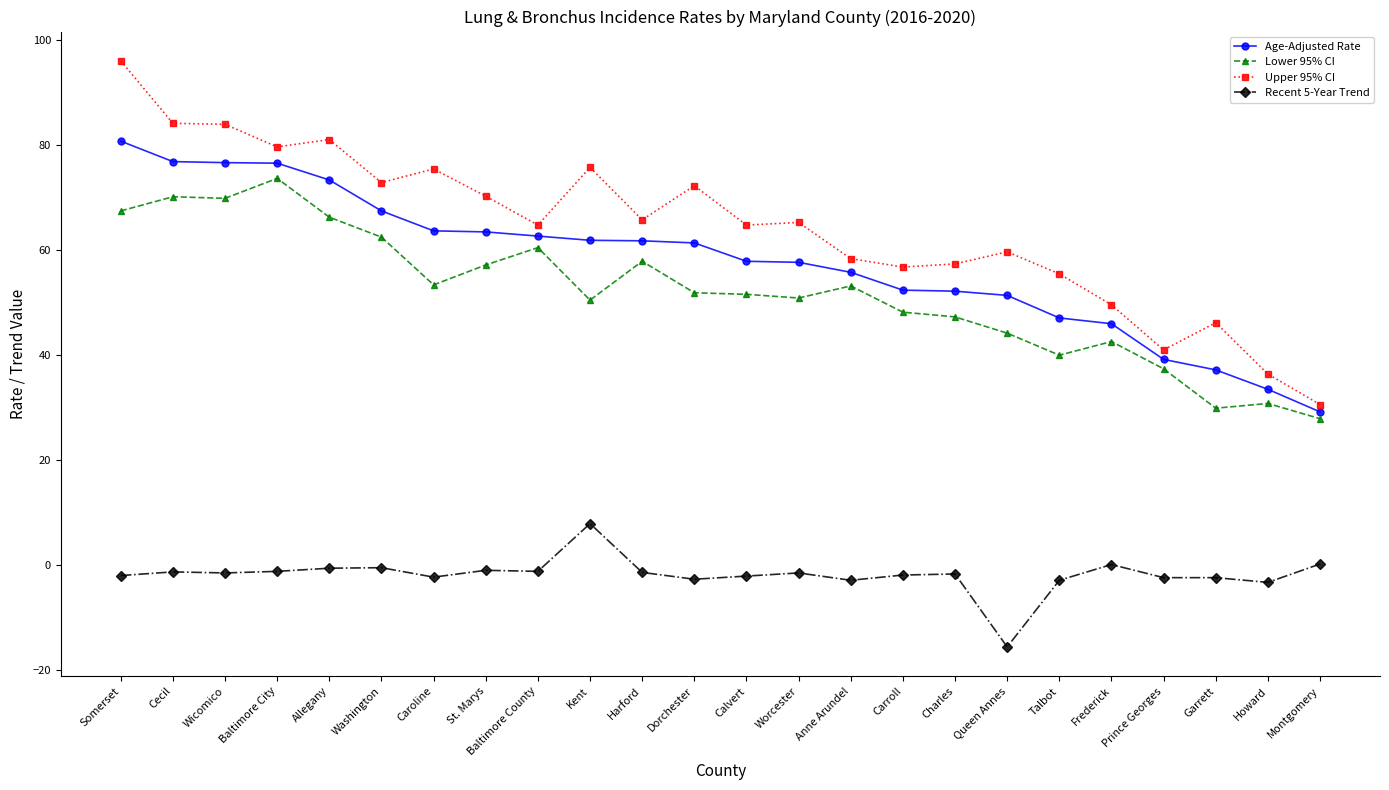

Which series has the largest total across all categories?

Upper 95% CI